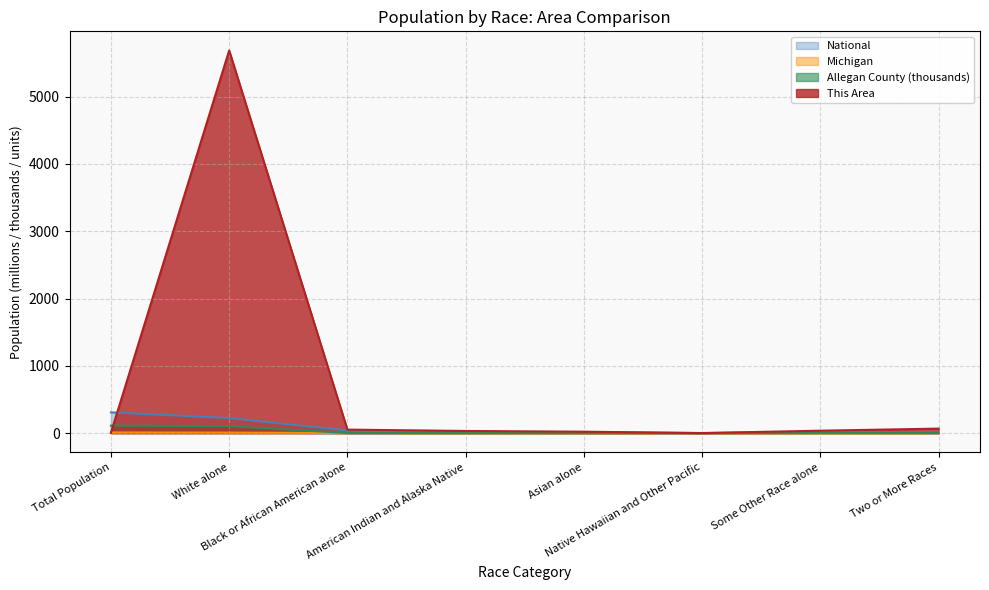

Reading left to right, what are all the values shown in this chart?

This Area: 5.0	5686.0	52.0	32.0	21.0	1.0	36.0	67.0
Allegan County: 111.4	103.5	1.4	0.6	0.6	0.0	3.1	2.1
Michigan: 9.9	7.8	1.4	0.1	0.2	0.0	0.1	0.2
National: 308.7	223.6	38.9	2.9	14.7	0.5	19.1	9.0